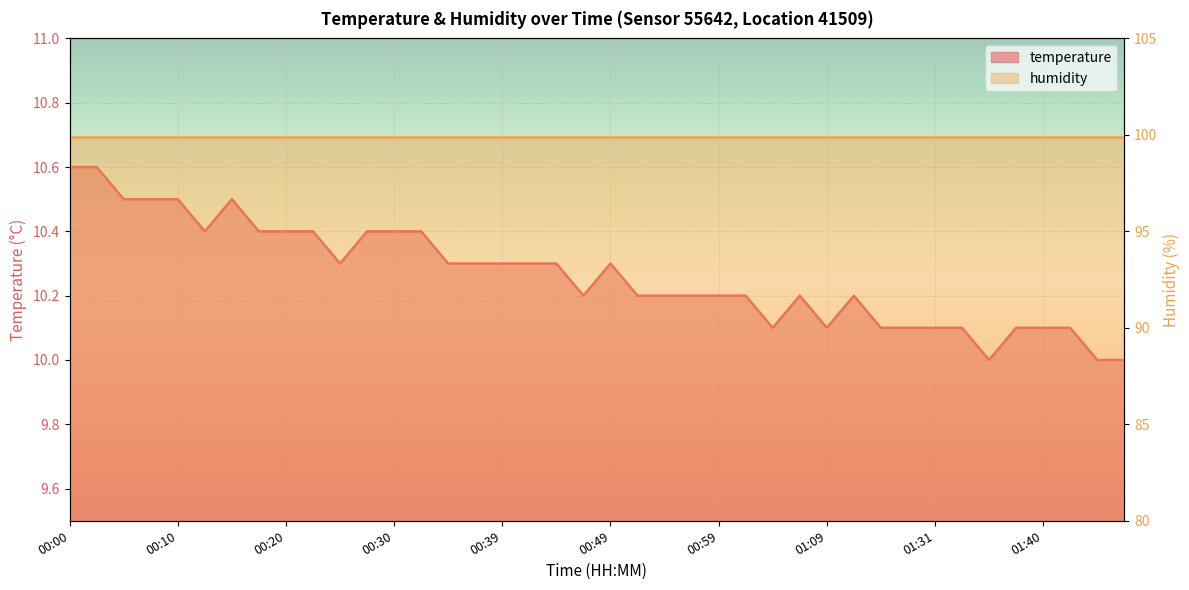

What is the average value of the temperature series?

10.3